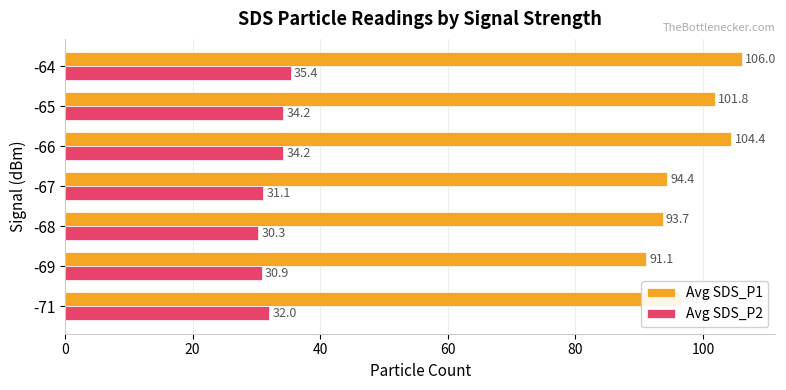

Which series has the largest range (max minus min)?

Avg SDS_P1